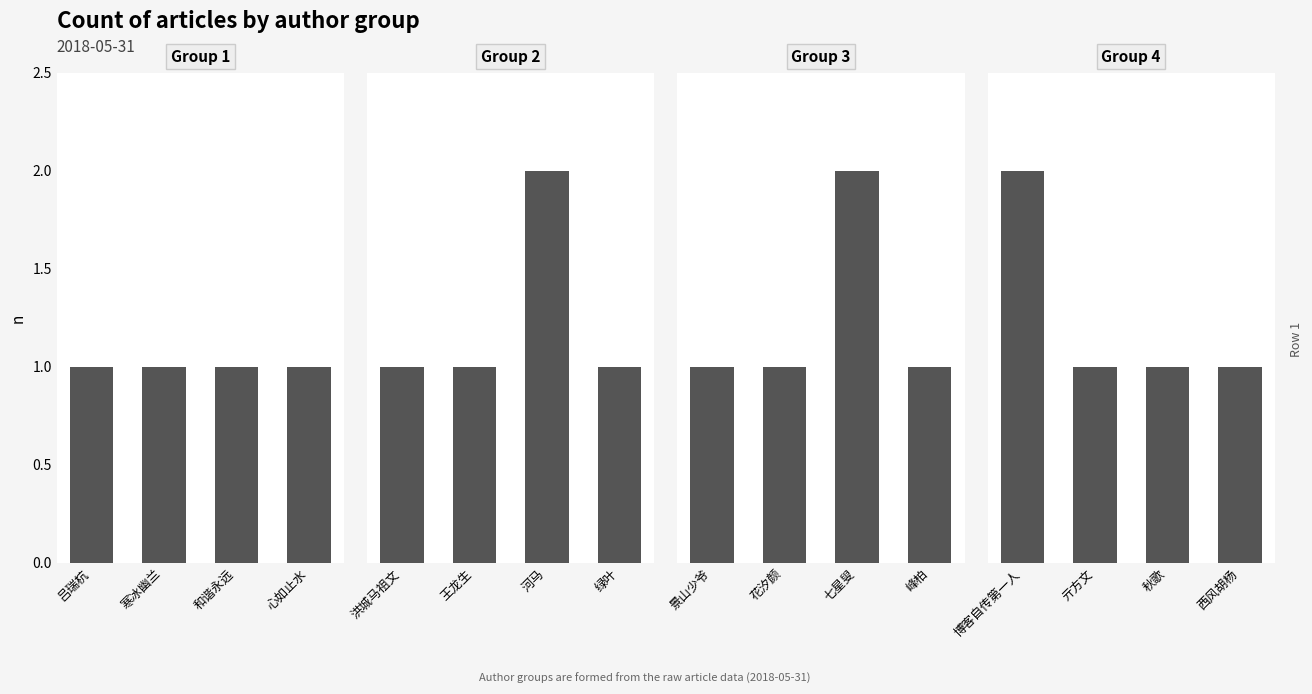

How many distinct data groups are displayed?

4